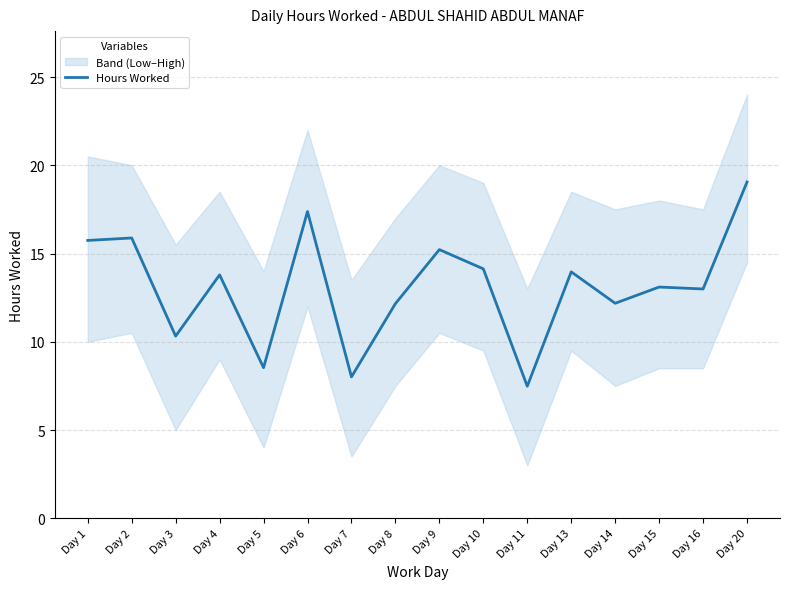

Between Day 1 and Day 13, which is larger?

Day 1